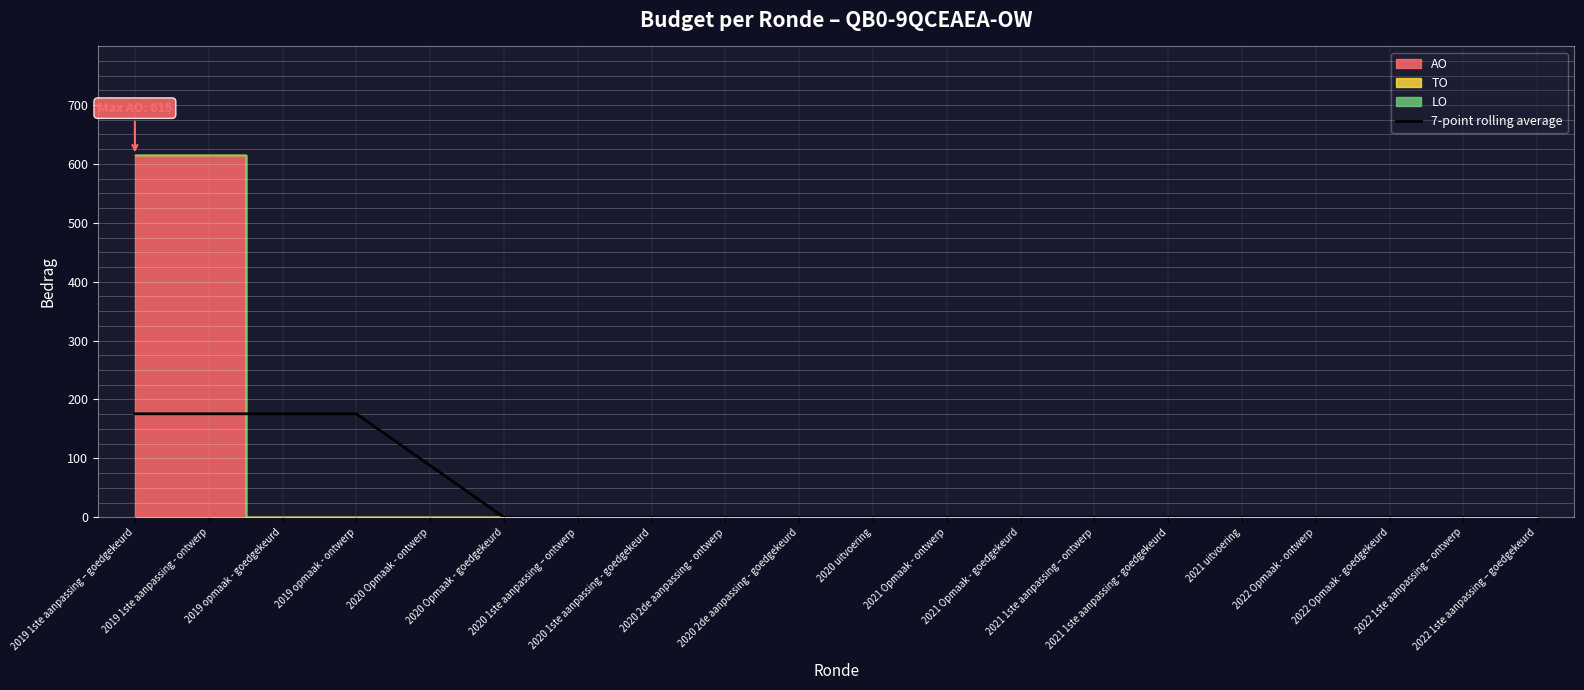

How many positive values are there?

5